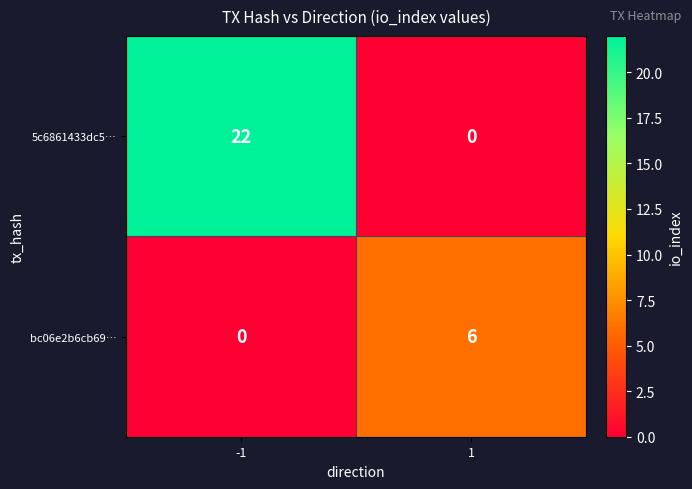

Read the bc06e2b6cb69… value at 1.

6